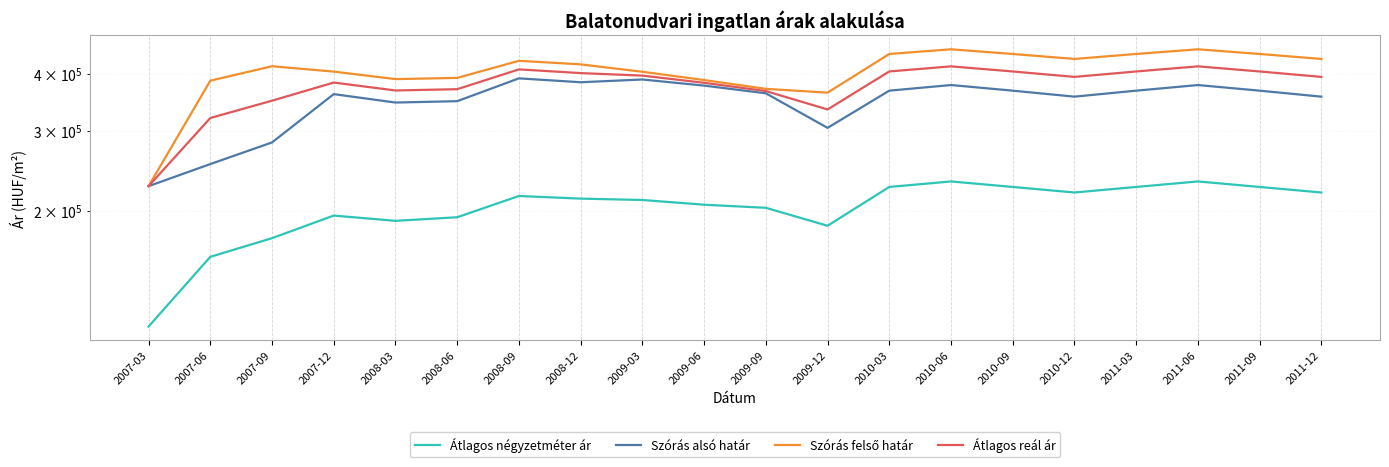

List the series in order of their peak value, highest first.

Szórás felső határ, Átlagos reál ár, Szórás alsó határ, Átlagos négyzetméter ár